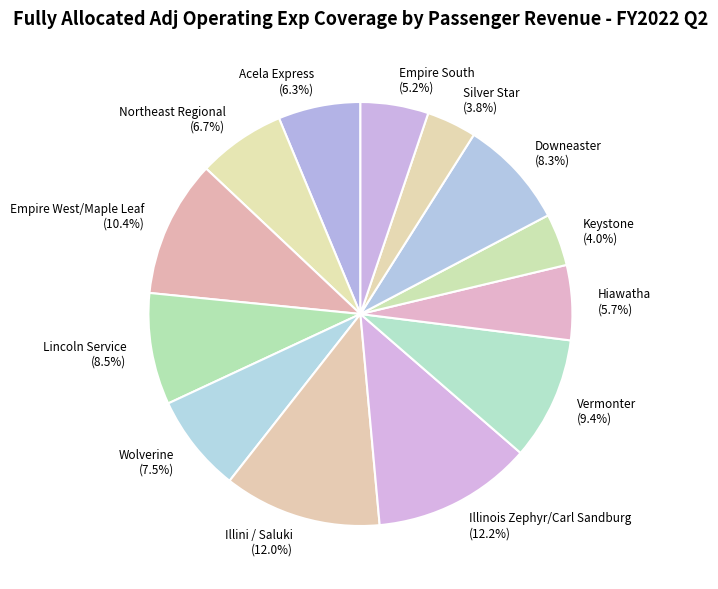

Is Lincoln Service (8.5%) the majority of the pie?

No